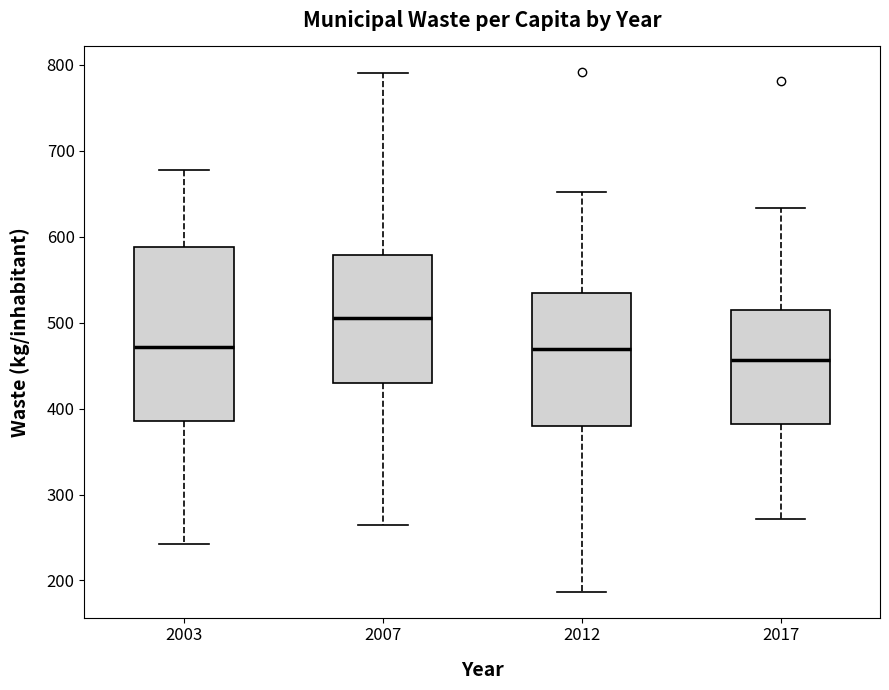

Where does the lower whisker of the box at x = 2003 end on the y-axis? The values are not printed on the chart, so give them approximately, as read against the axis.

240